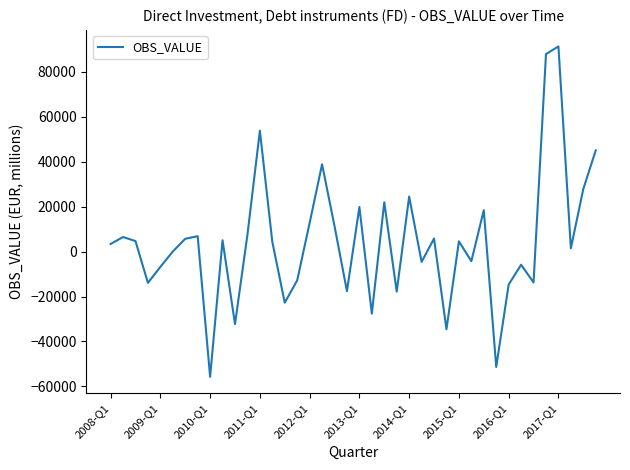

What is the difference between the maximum and second lowest values?

142524.0